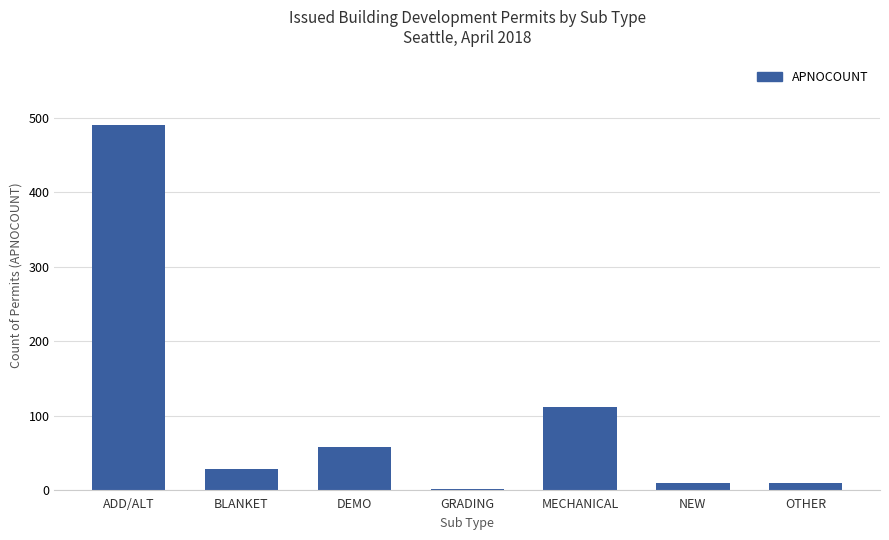

The chart shows a value of 28 at BLANKET. True or false?

True